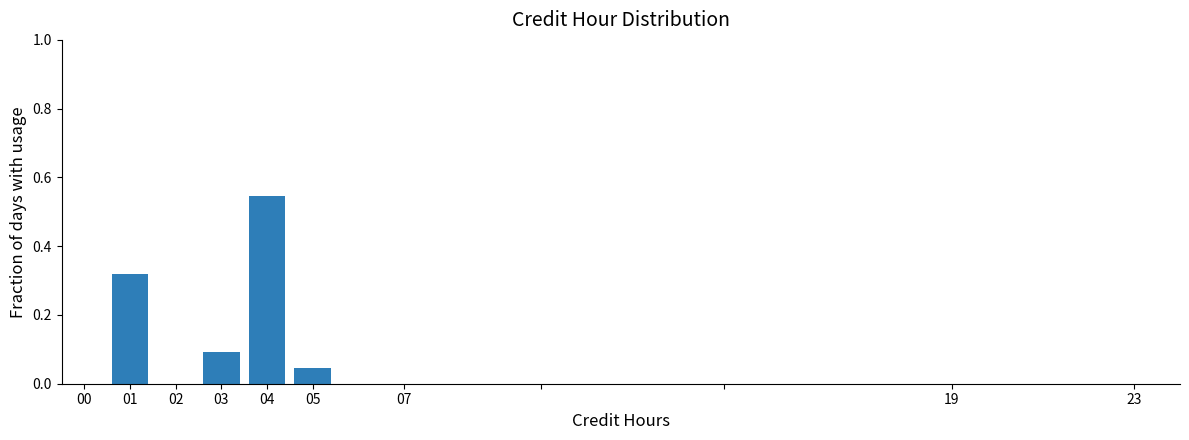

How tall is the bar that spans 2.5 to 3.5 on the x-axis? The values are not printed on the chart, so give them approximately, as read against the axis.

0.10